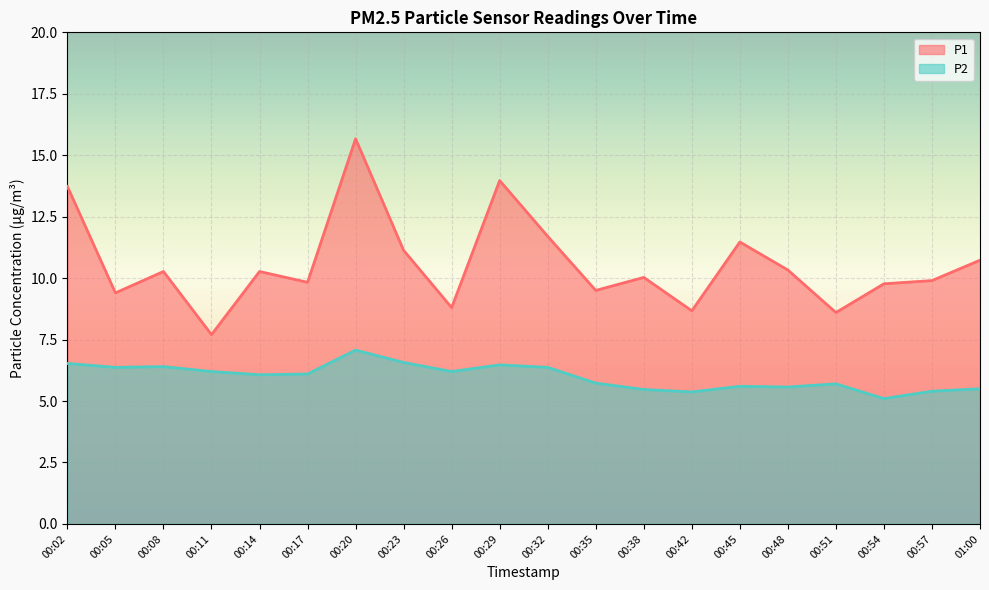

True or false: P1 and P2 intersect in this chart.

False